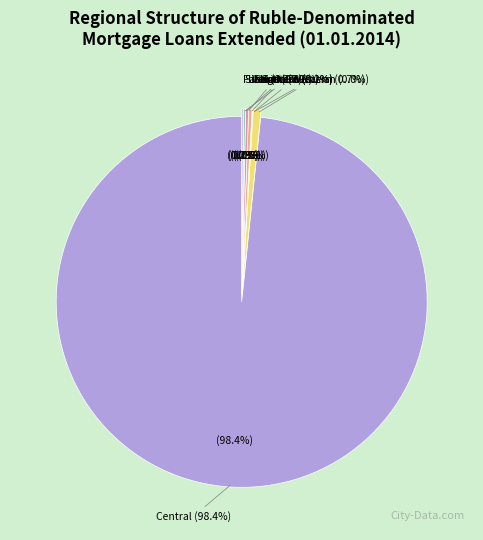

Combined, do North-Western Federal District and Ural Federal District account for over 50%?

No